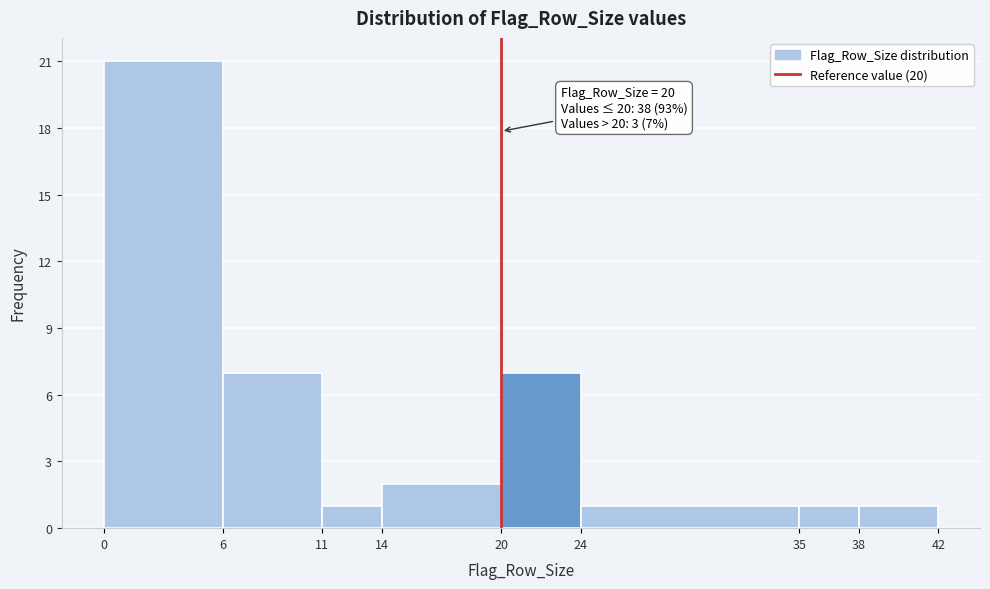

Which range on the x-axis has the tallest bar?

0 to 6